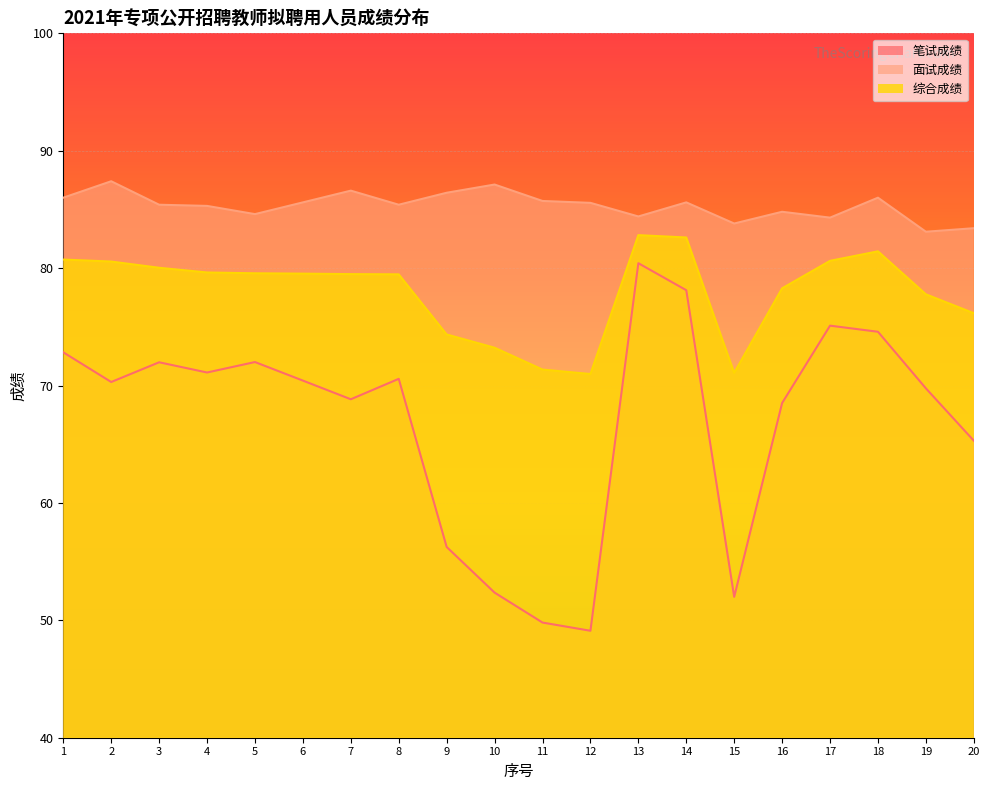

List the labels in order of 综合成绩 value, largest first.

13, 14, 18, 1, 17, 2, 3, 4, 5, 6, 7, 8, 16, 19, 20, 9, 10, 11, 15, 12